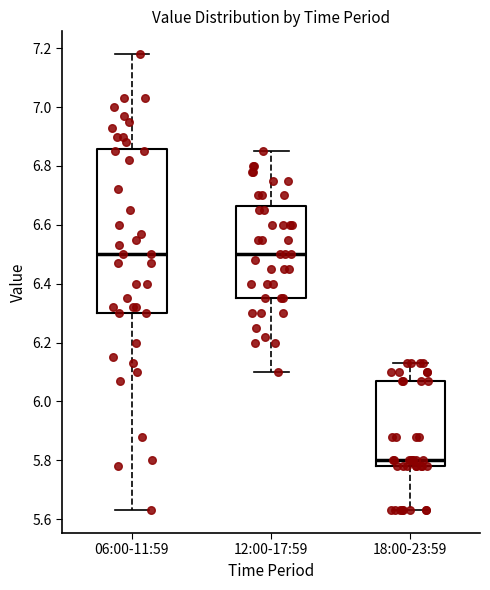

Reading left to right, read every box against the y-axis: the position of its median line, the range the box covers, and the ends of its whiskers. The values are not printed on the chart, so give them approximately, as read against the axis.

06:00-11:59: median 6.50, box 6.30 to 6.86, whiskers 5.64 to 7.18
12:00-17:59: median 6.50, box 6.36 to 6.66, whiskers 6.10 to 6.86
18:00-23:59: median 5.80, box 5.78 to 6.08, whiskers 5.64 to 6.14